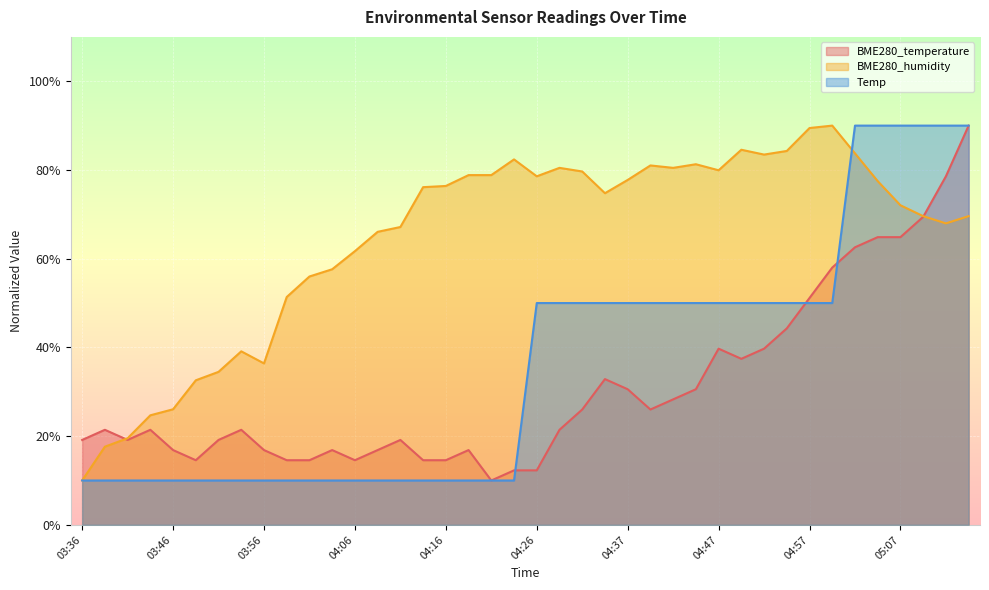

How many interior local peaks does the BME280_humidity series have?

7